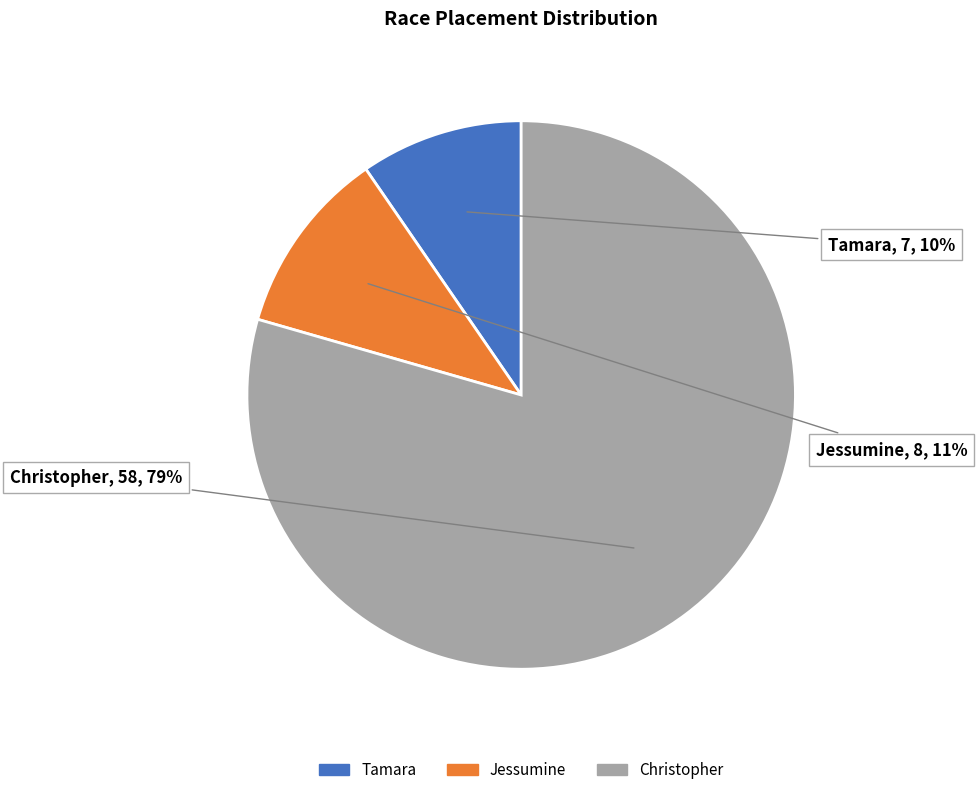

Count the number of slices in the pie.

3